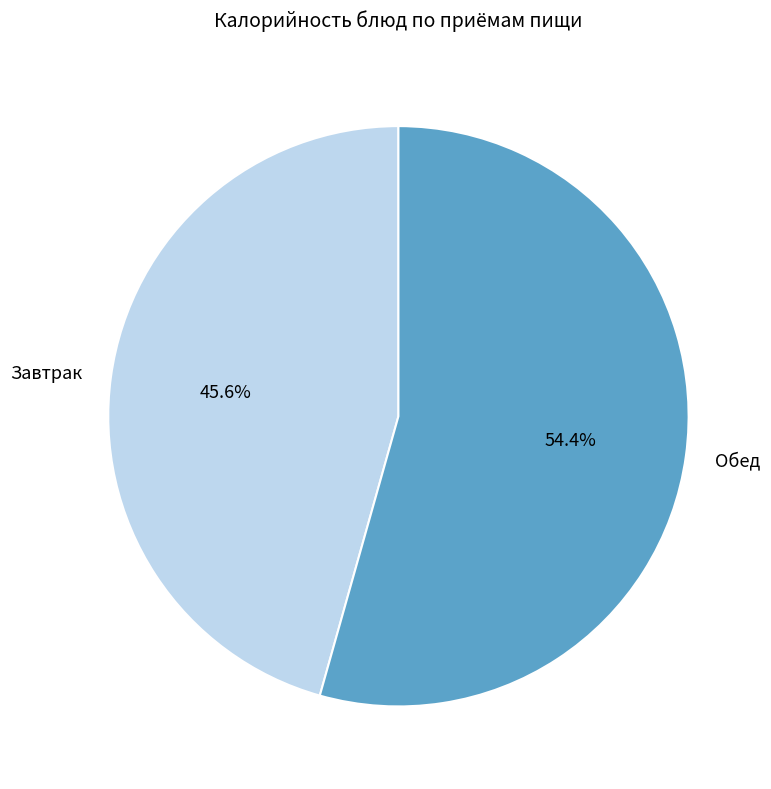

Which category accounts for the majority?

Обед